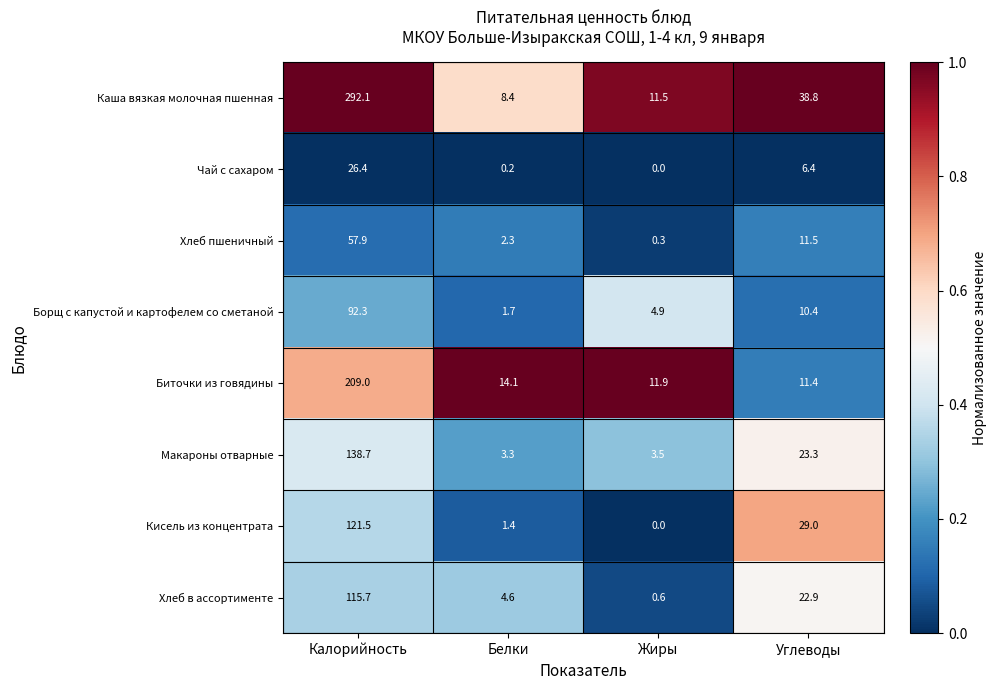

At which label is Биточки из говядины closest to 110?

Белки